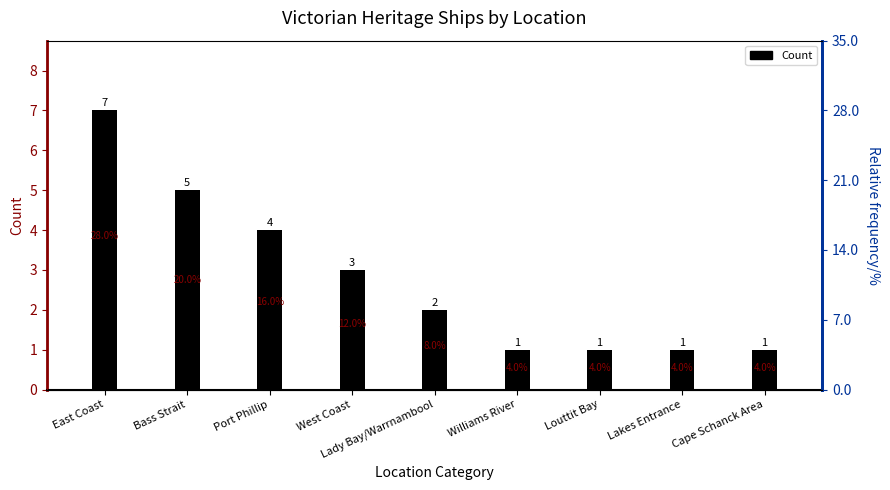

What is the difference between the maximum and minimum values?

6